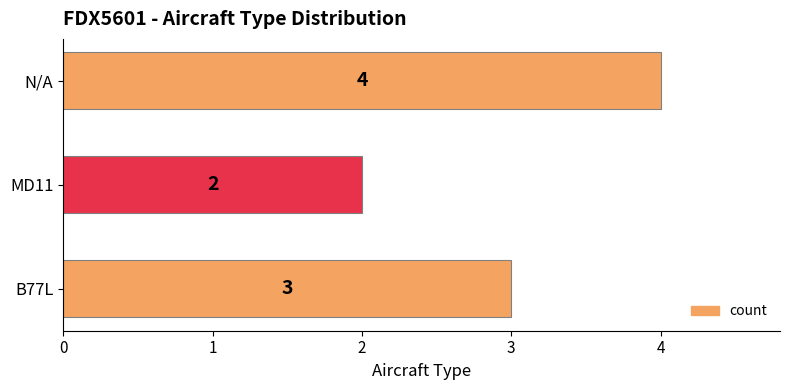

Reading bottom to top, list all the values displayed in this chart.

B77L=3	MD11=2	N/A=4